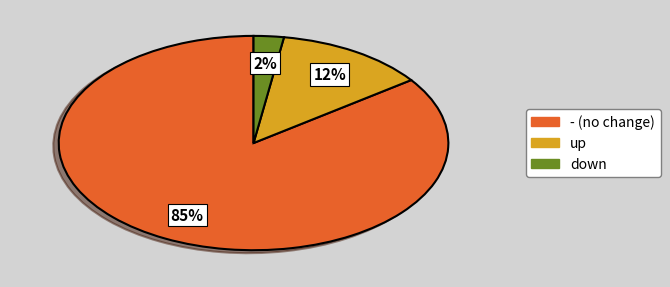

Is there a majority slice in this chart?

Yes